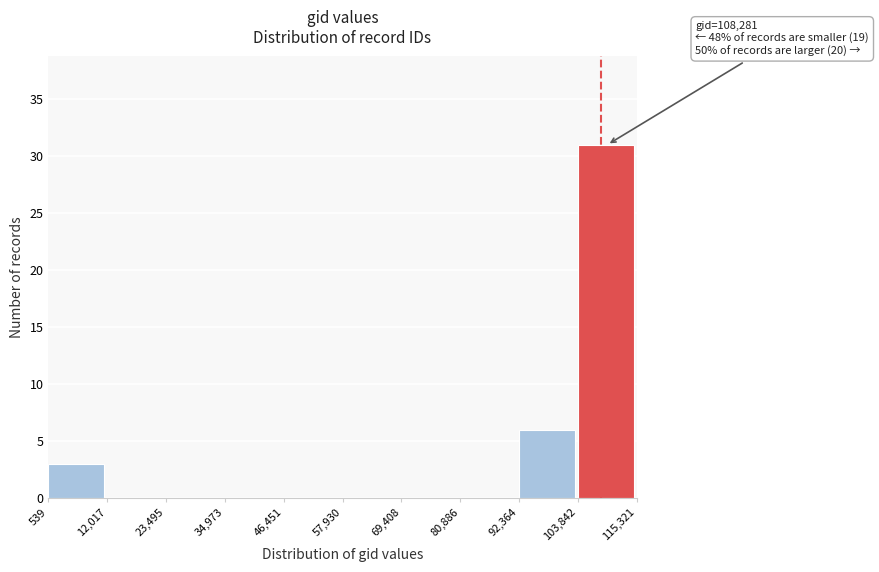

Which range on the x-axis has the tallest bar?

103,842 to 115,321